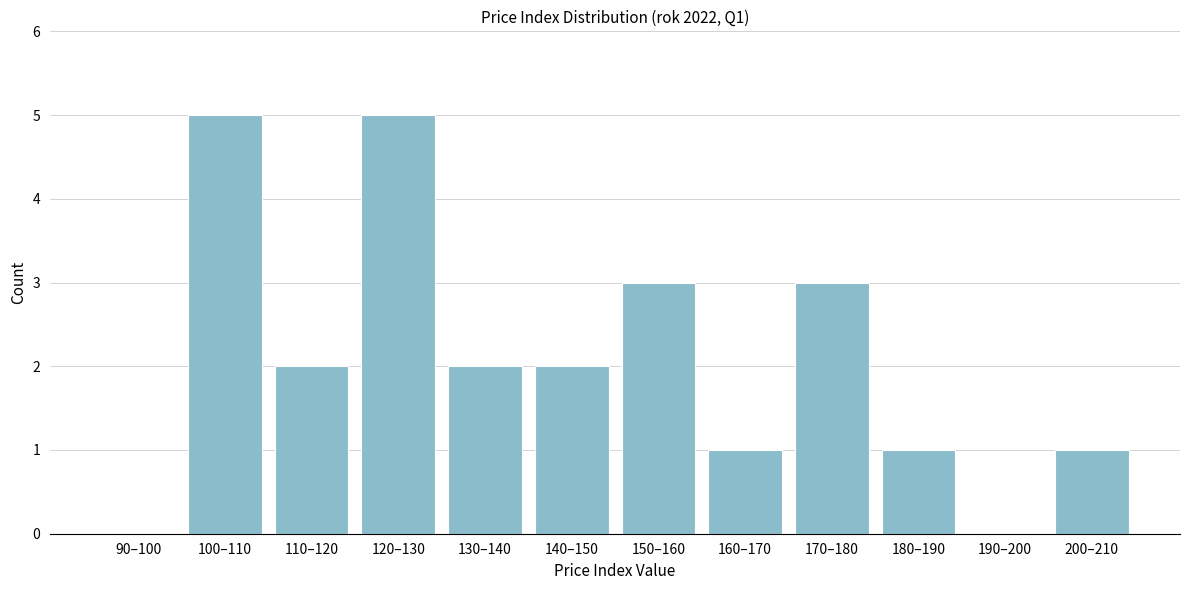

Reading right to left, extract all data points from this chart.

200–210=1	190–200=0	180–190=1	170–180=3	160–170=1	150–160=3	140–150=2	130–140=2	120–130=5	110–120=2	100–110=5	90–100=0